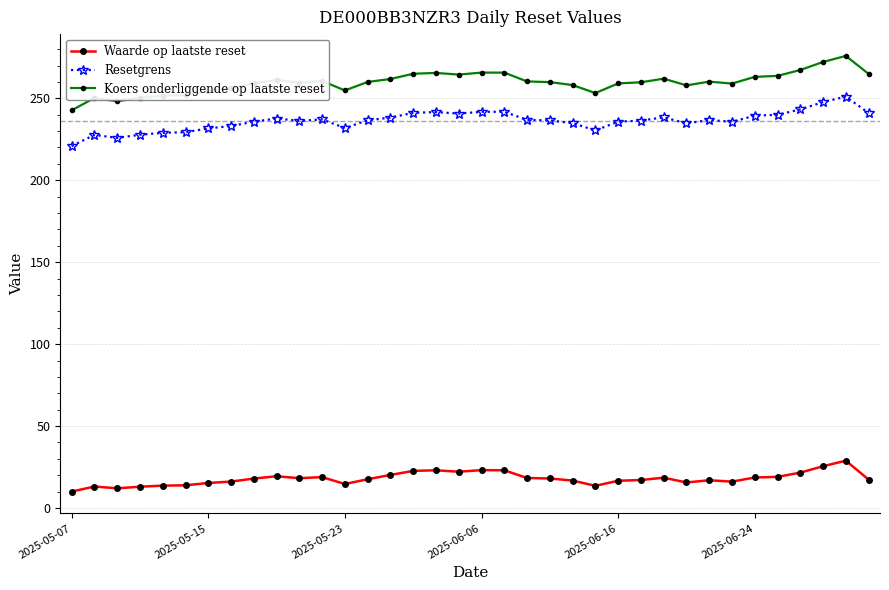

How many data points does each series have?

36